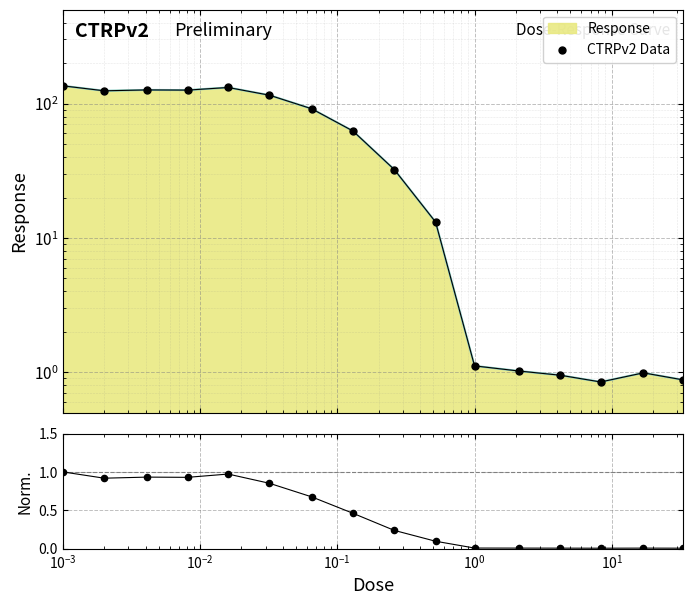

At how many categories does at least one series exceed 85?

7